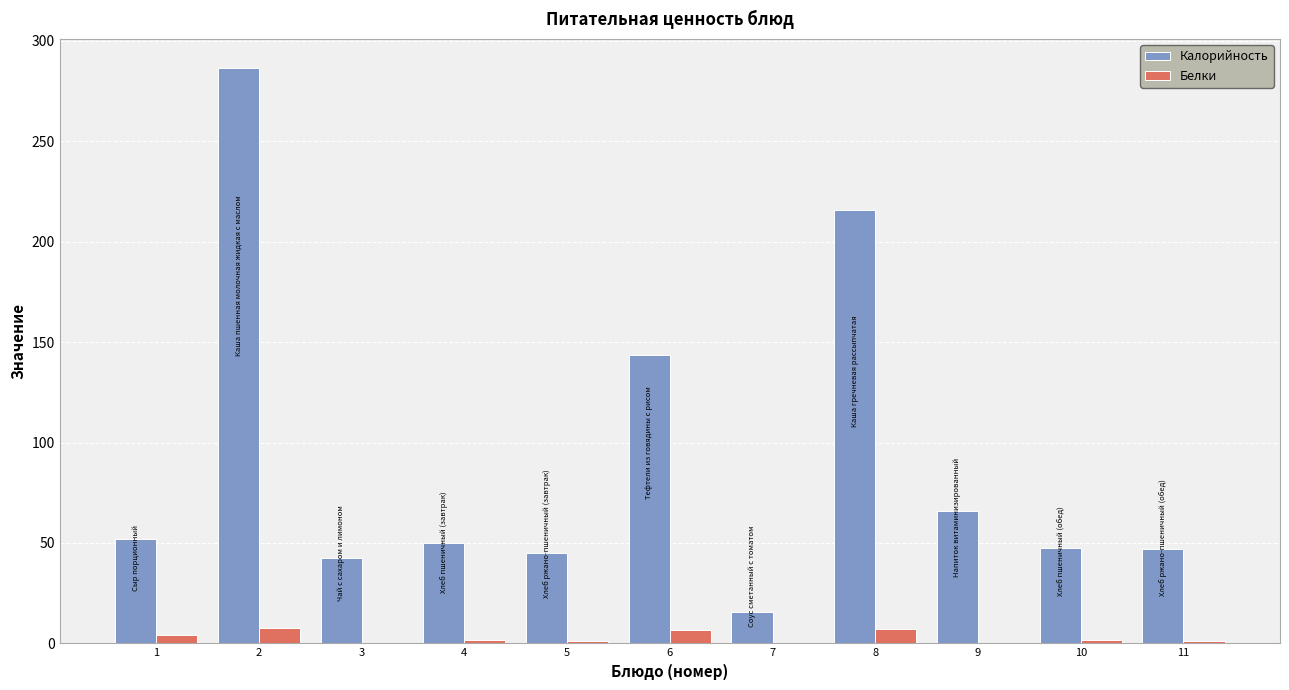

Does the chart contain stacked bars?

No